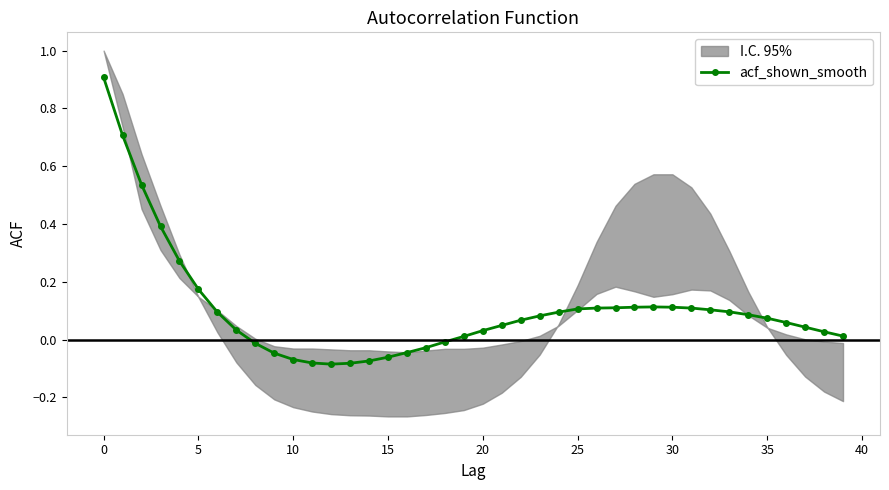

Where is the first local minimum?

12